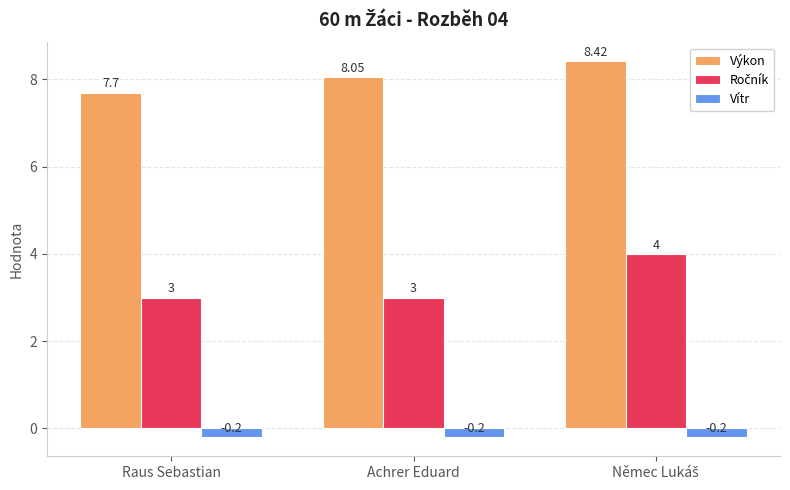

What is the spread (max minus min) of values at Raus Sebastian?

7.9